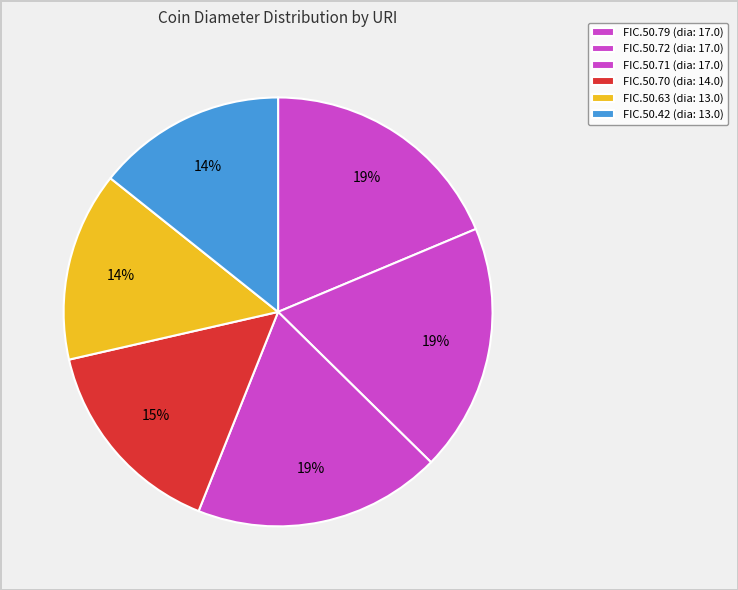

Count the number of slices in the pie.

6